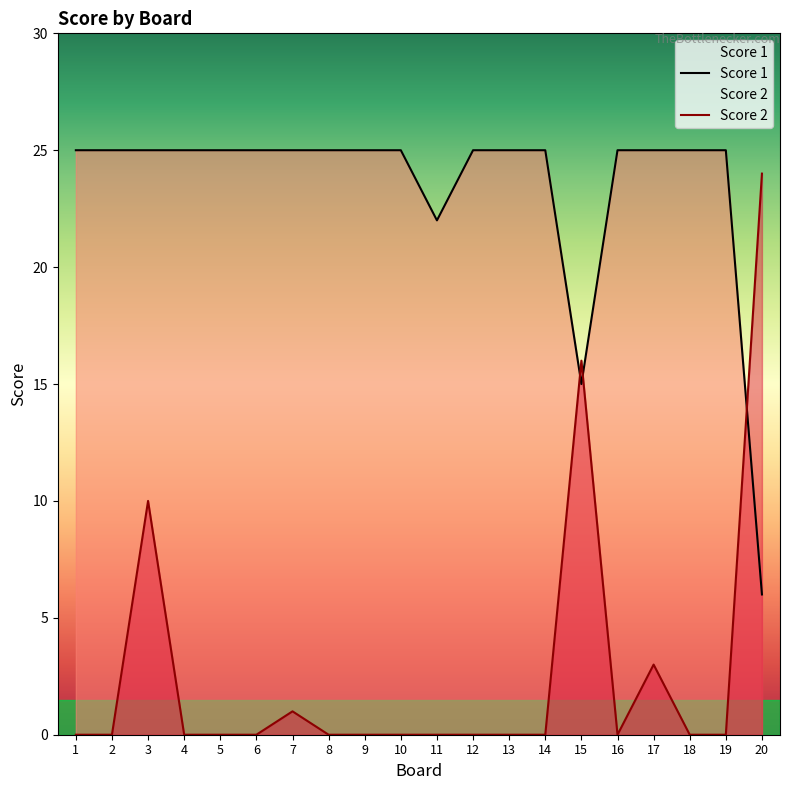

Rank the series at 4 from highest to lowest value.

Score 1, Score 2